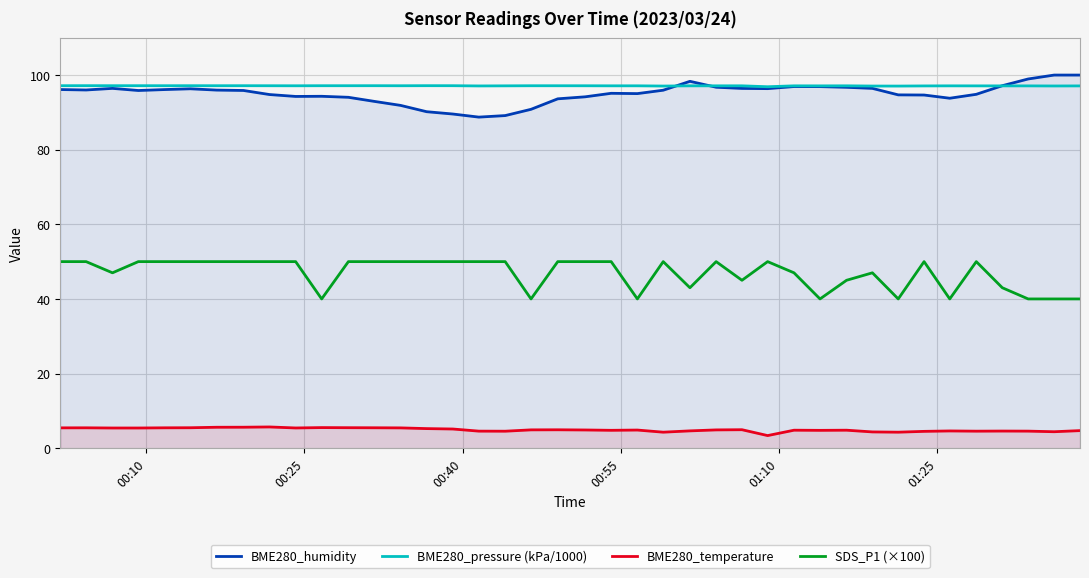

What is the lowest value of the BME280_pressure (kPa/1000) series?

96.9